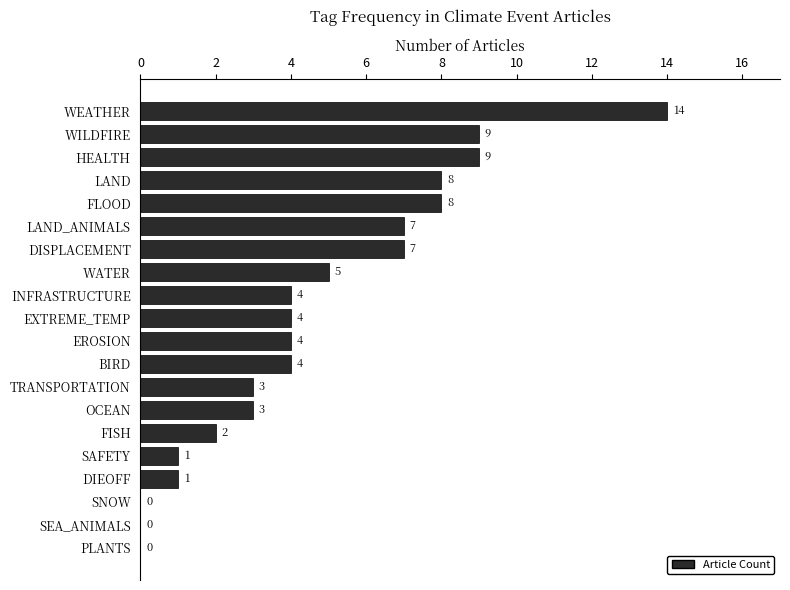

Reading top to bottom, extract all data points from this chart.

WEATHER=14	WILDFIRE=9	HEALTH=9	LAND=8	FLOOD=8	LAND_ANIMALS=7	DISPLACEMENT=7	WATER=5	INFRASTRUCTURE=4	EXTREME_TEMP=4	EROSION=4	BIRD=4	TRANSPORTATION=3	OCEAN=3	FISH=2	SAFETY=1	DIEOFF=1	SNOW=0	SEA_ANIMALS=0	PLANTS=0